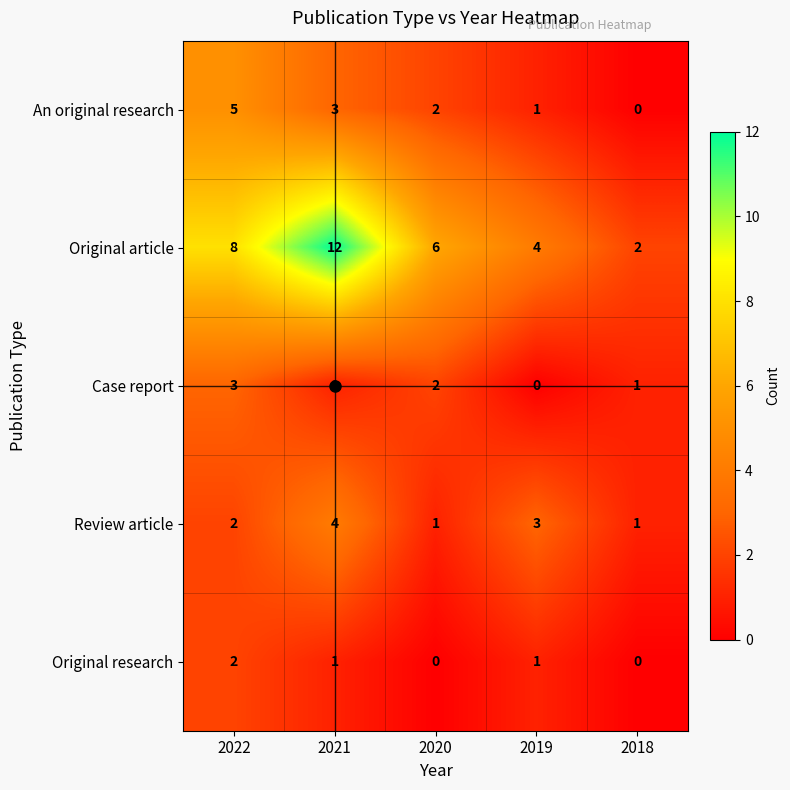

List the series in order of their peak value, lowest first.

Original research, Case report, Review article, An original research, Original article